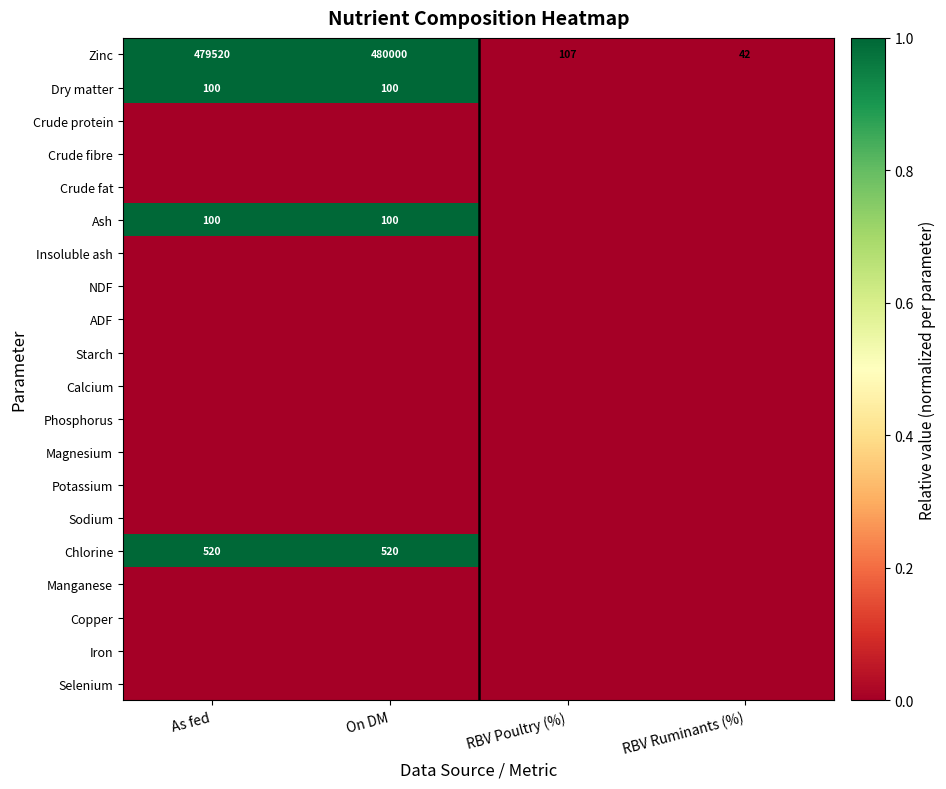

Count the number of categories in the chart.

4